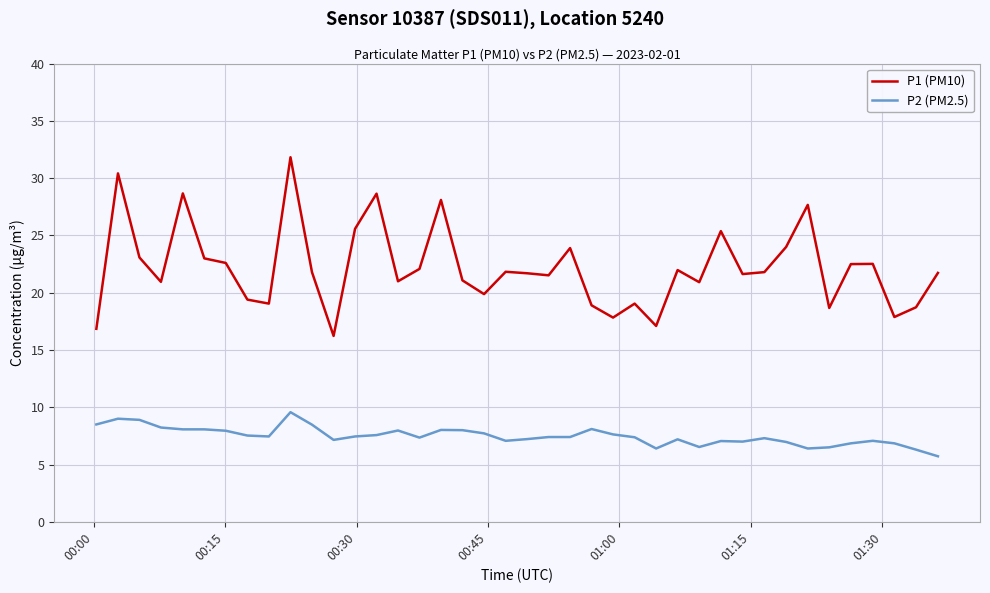

What is the lowest value of the P2 (PM2.5) series?

5.7